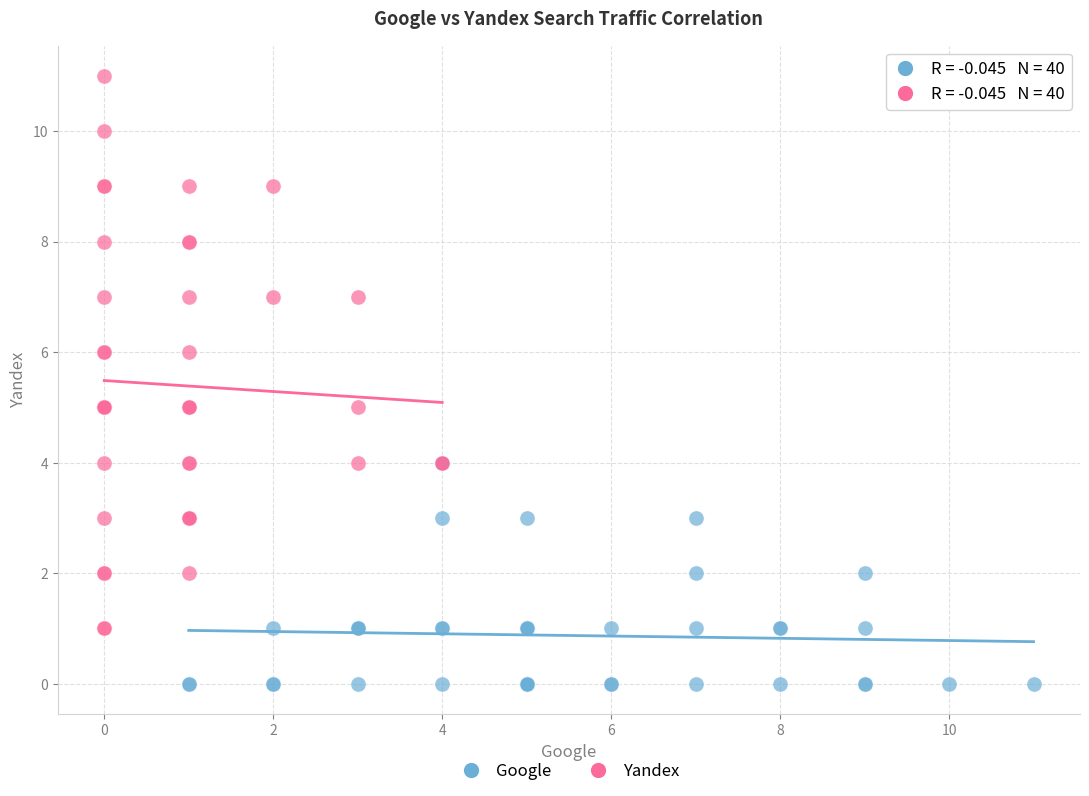

Which series reaches the minimum Y coordinate?

Google